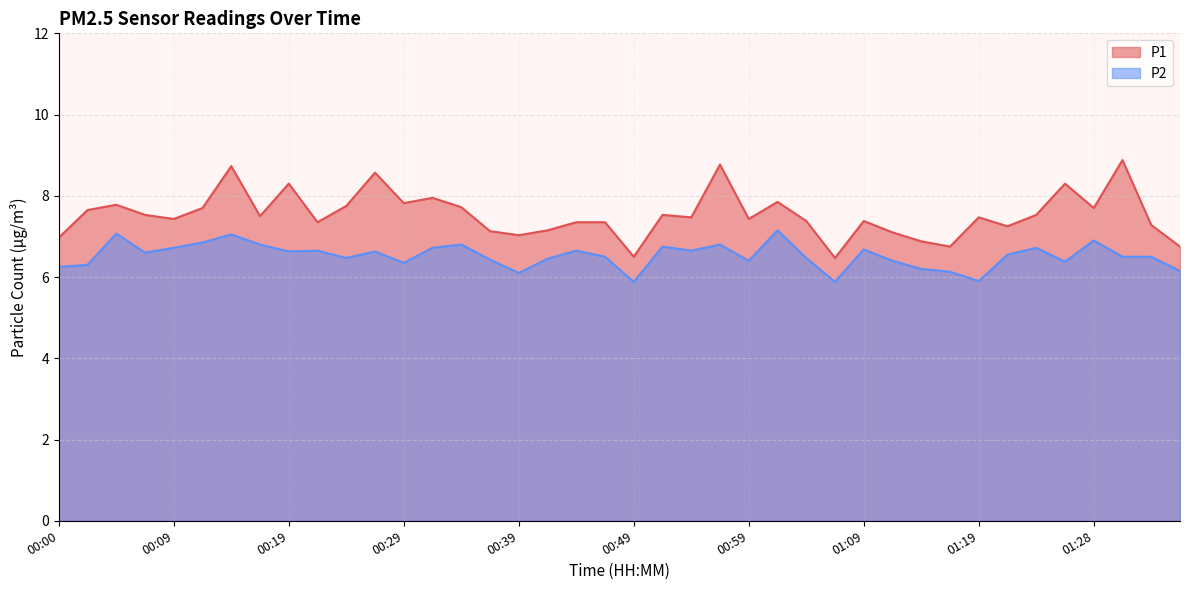

How many lines are shown in the chart?

2